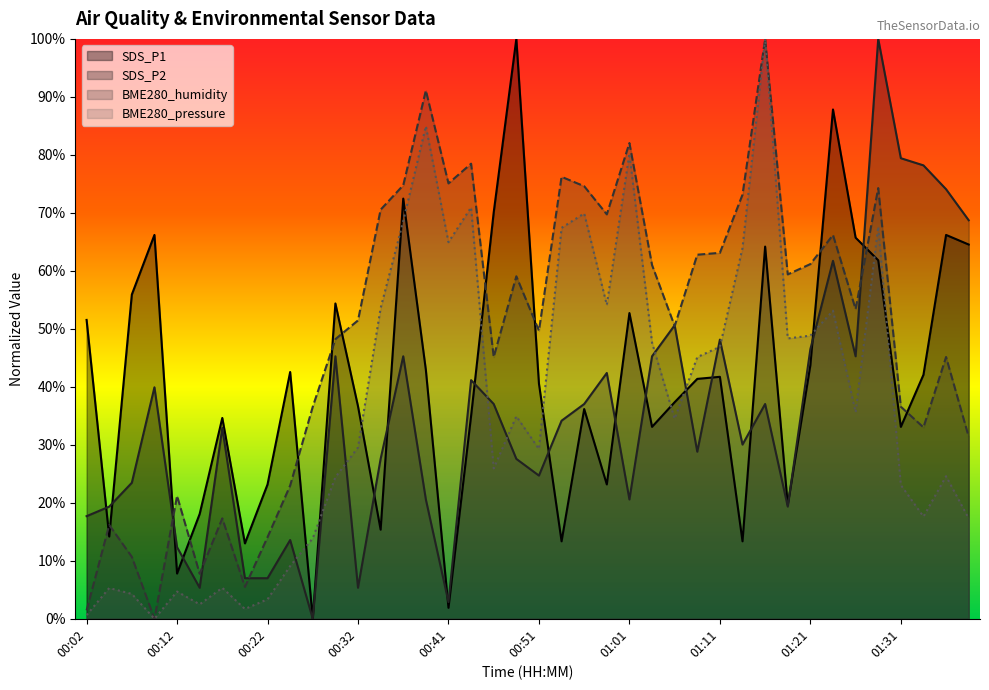

How many interior local peaks does the SDS_P1 series have?

12